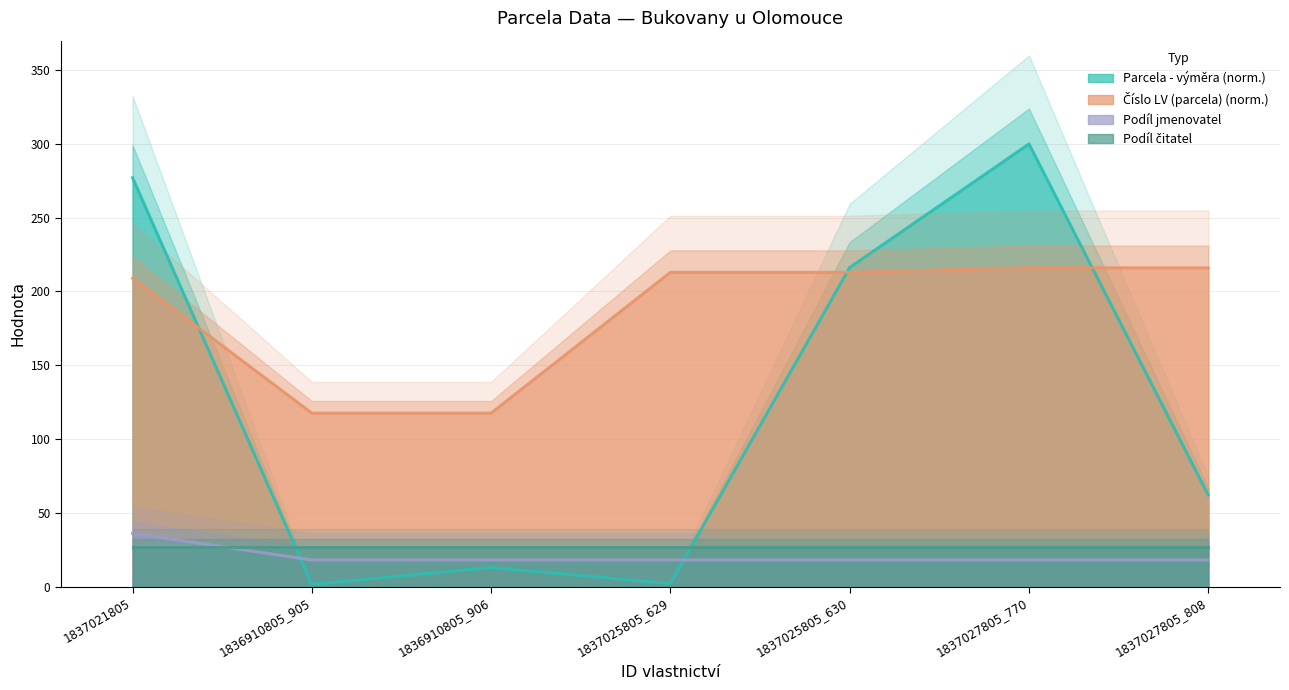

Which series has the largest total across all categories?

Číslo LV (parcela)